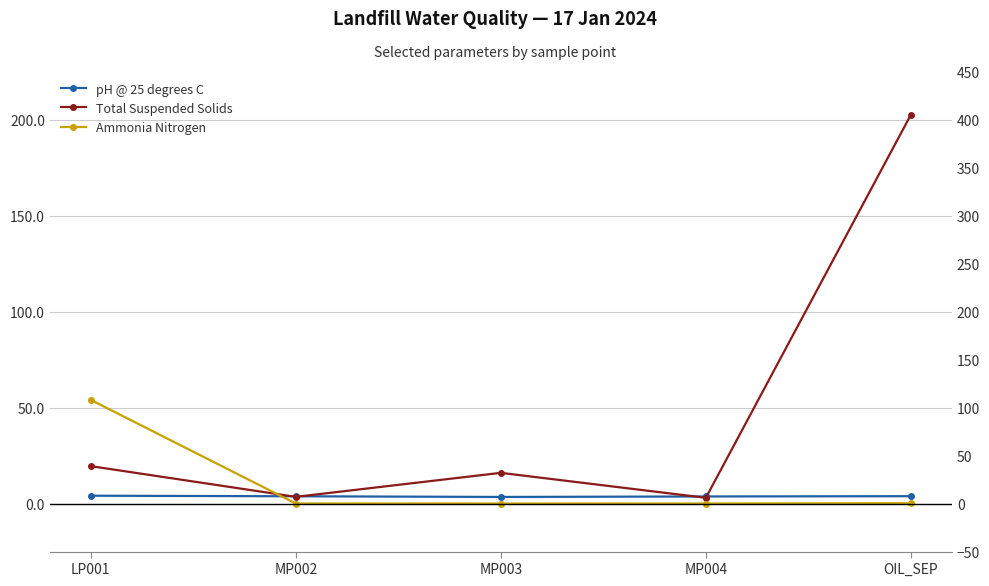

What is the maximum value for Total Suspended Solids?

405.0